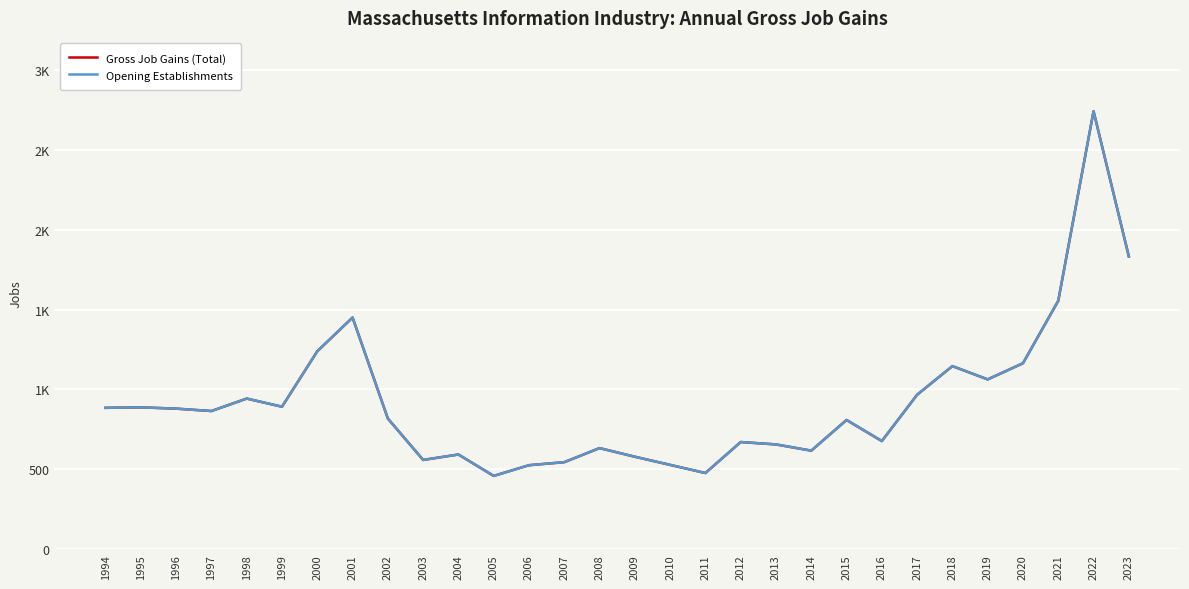

True or false: Gross Job Gains (Total) and Opening Establishments intersect in this chart.

False